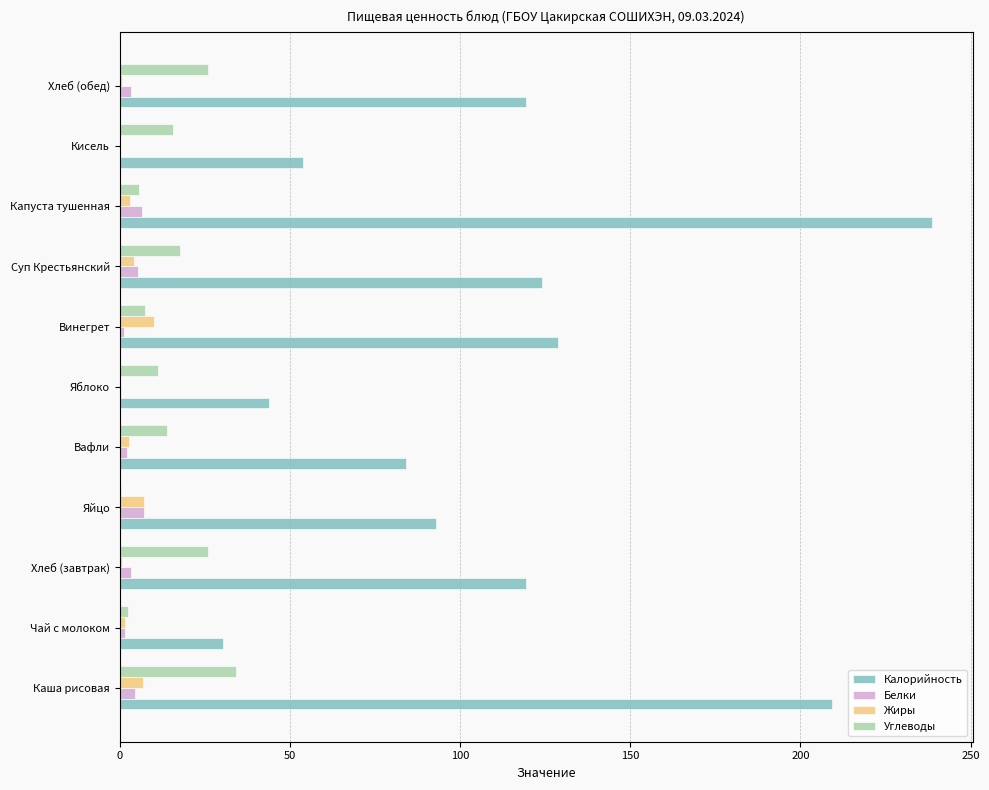

Between Яйцо and Винегрет, which series saw the biggest shift?

Калорийность